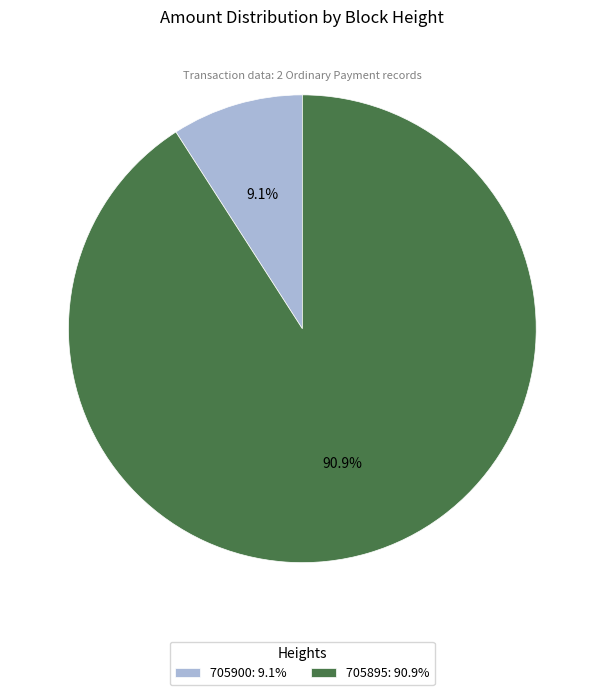

Between 705900 and 705895, which is larger?

705895